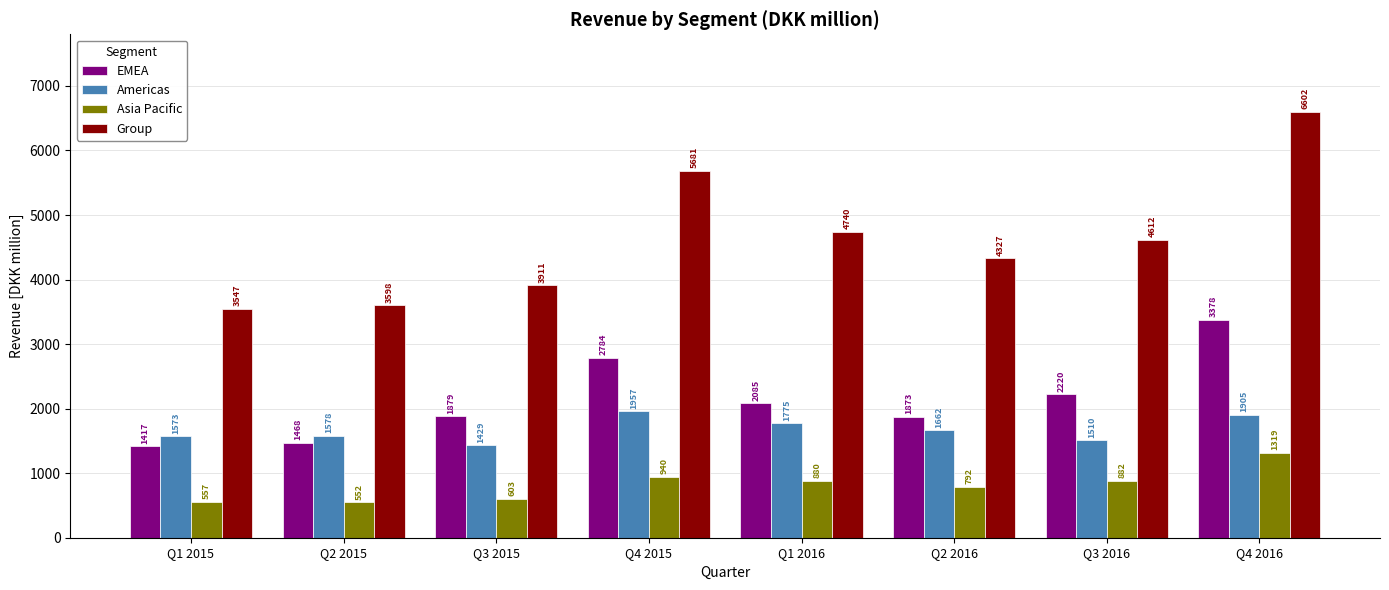

True or false: Group has a value of 3911 at Q3 2015.

True